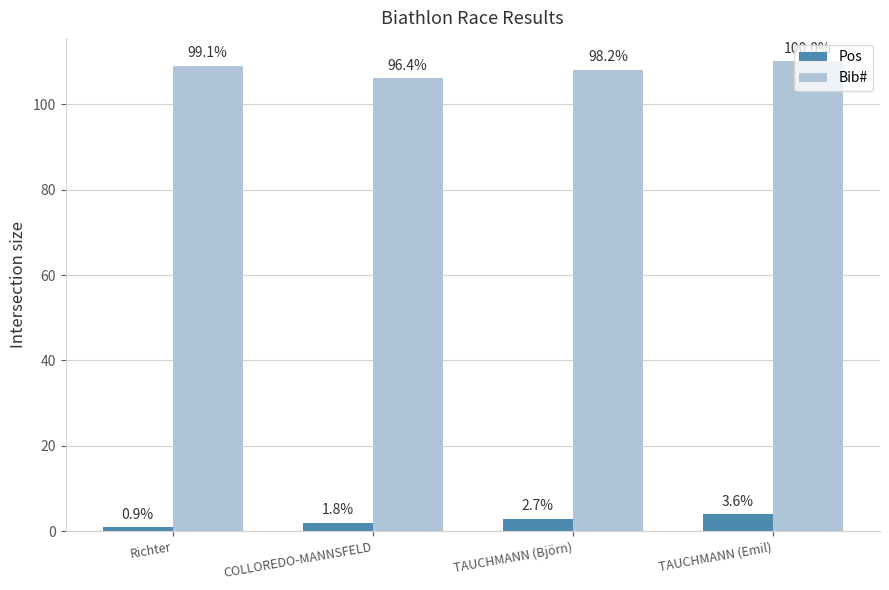

What is the approximate value of Pos at TAUCHMANN (Emil)?

4